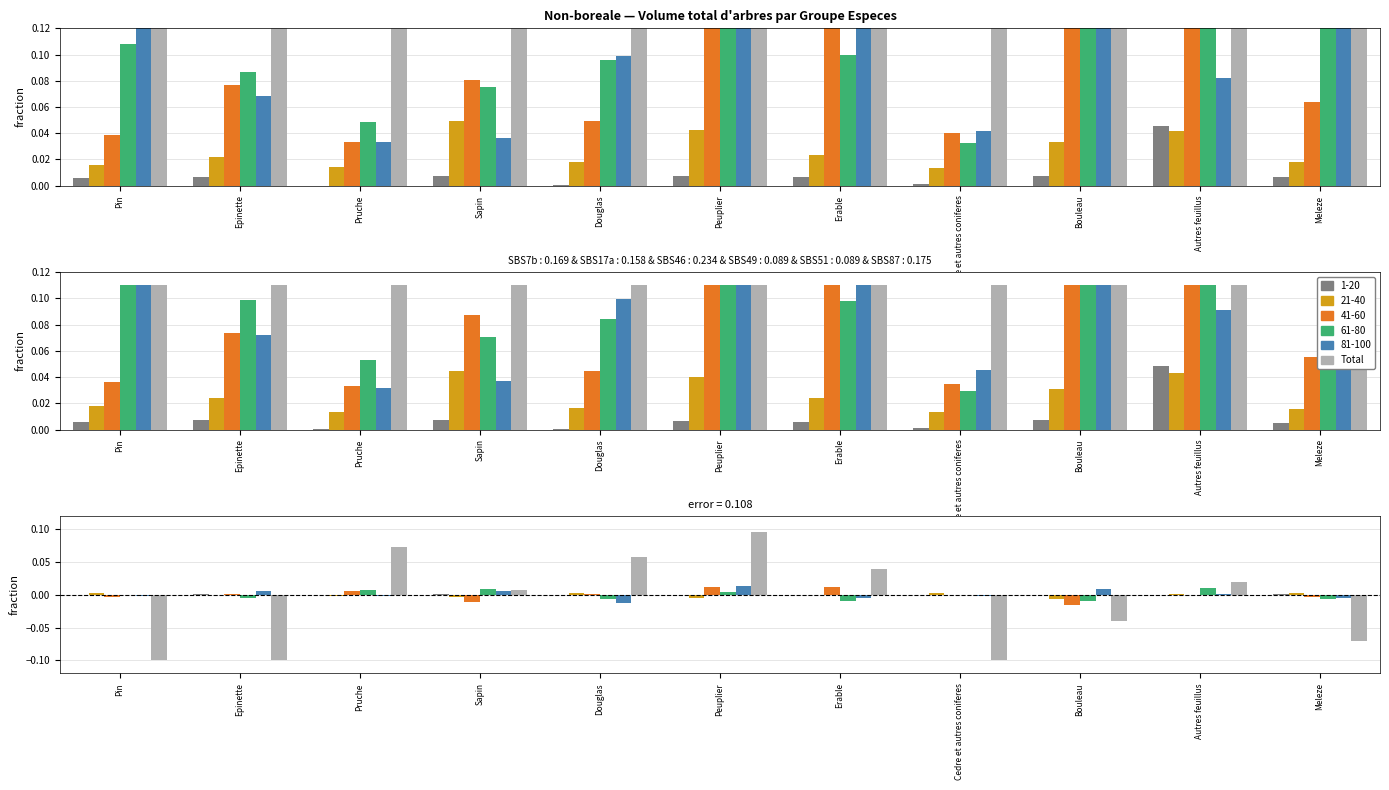

What is the sum of all values?

-0.1